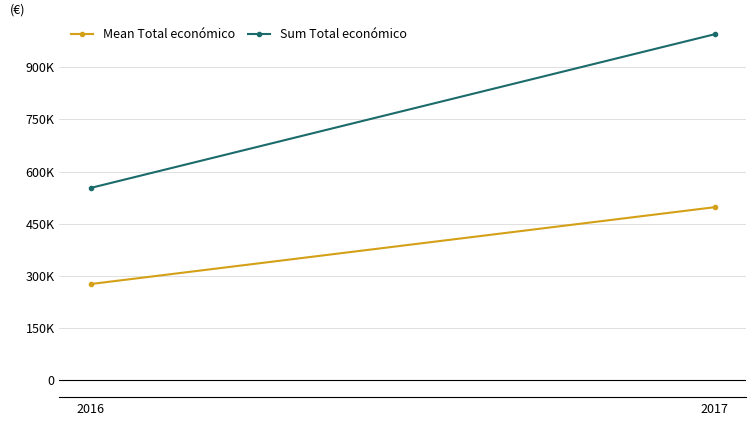

How many categories are shown in the chart?

2